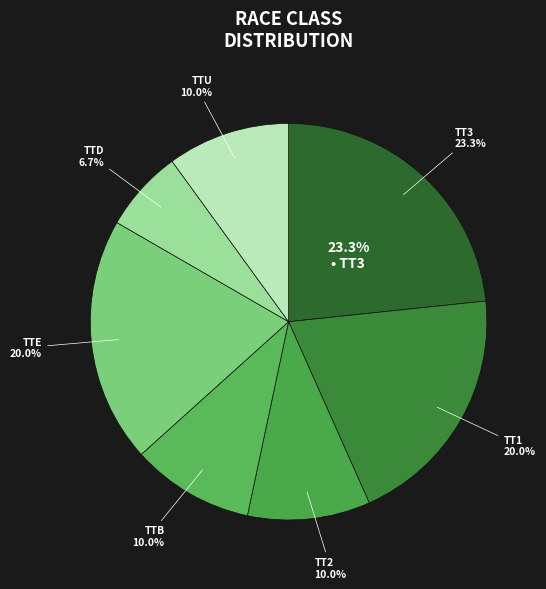

To the nearest percent, what is the average slice percentage?

14%